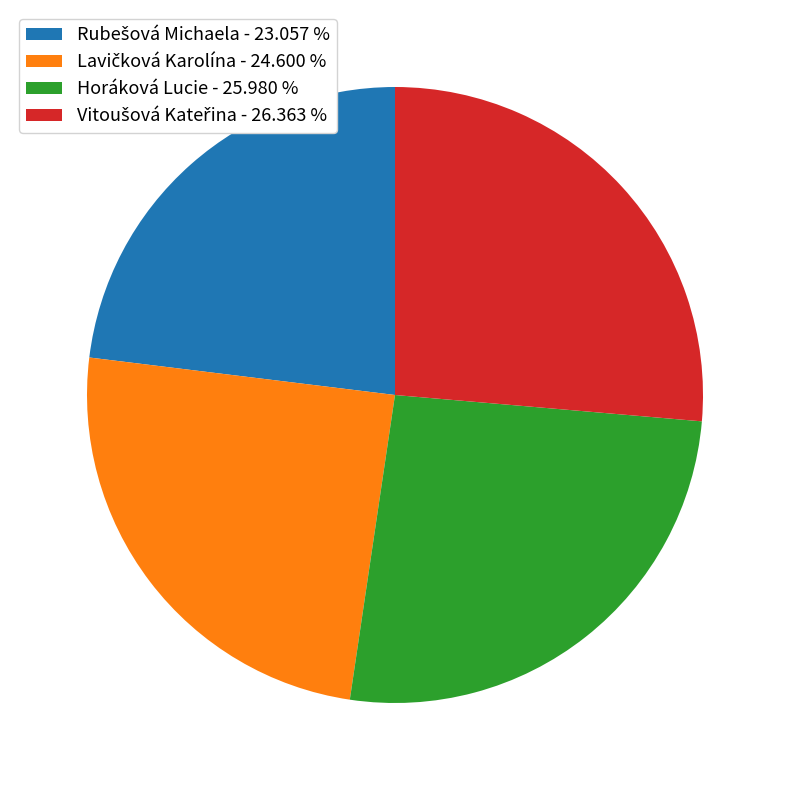

Does Horáková Lucie account for over 50% of the chart?

No